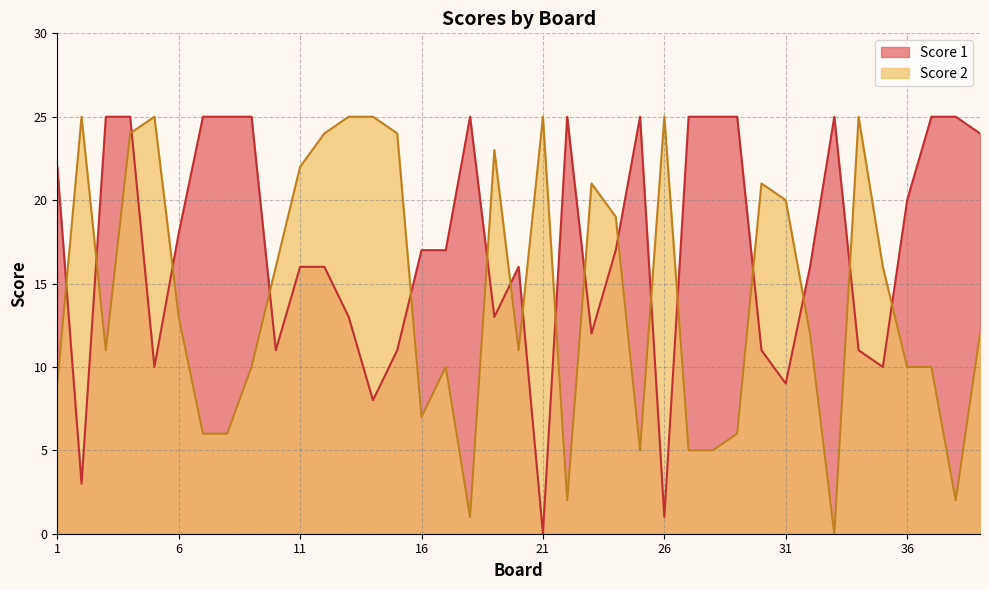

Between 2 and 20, which series saw the biggest shift?

Score 2